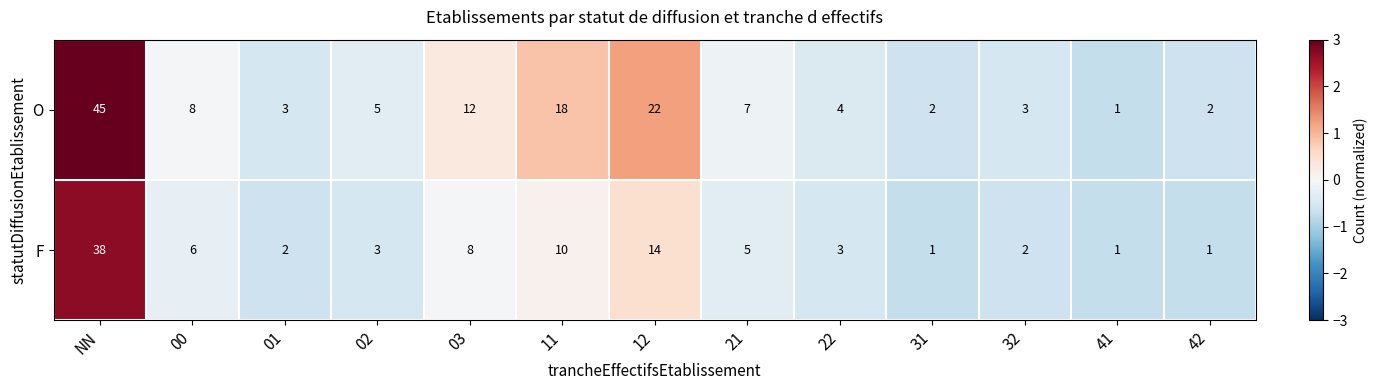

Which series has the largest range (max minus min)?

O